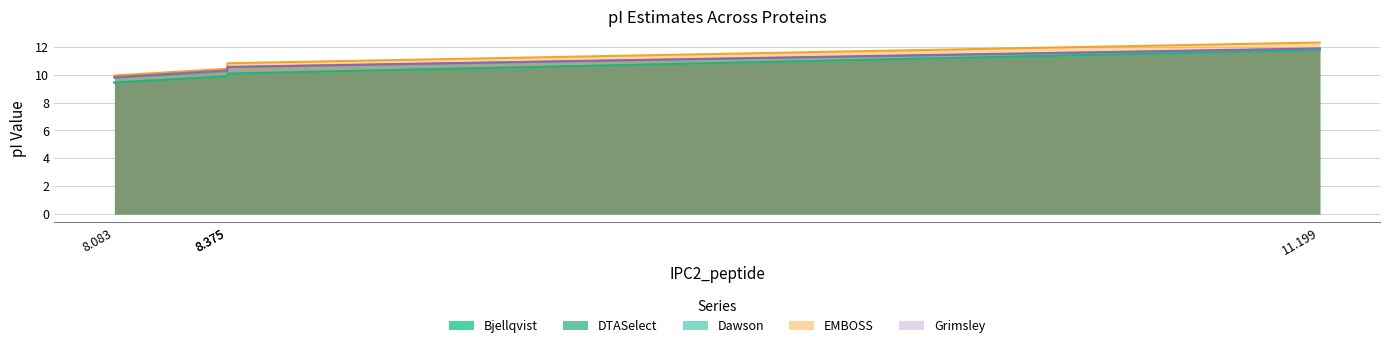

The EMBOSS series shows 14.3 at A0A4D5ZKB4. True or false?

False